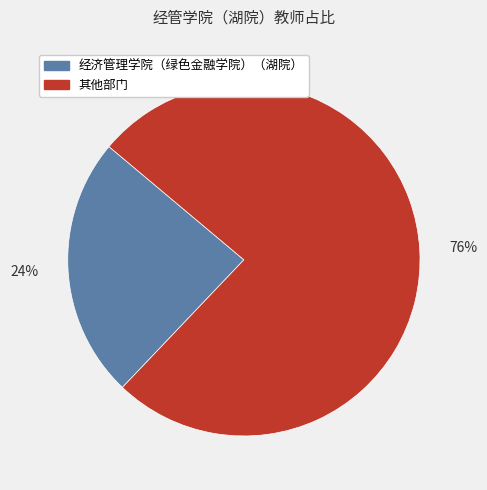

To the nearest percent, what is the difference between the largest and smallest slice percentages?

52%